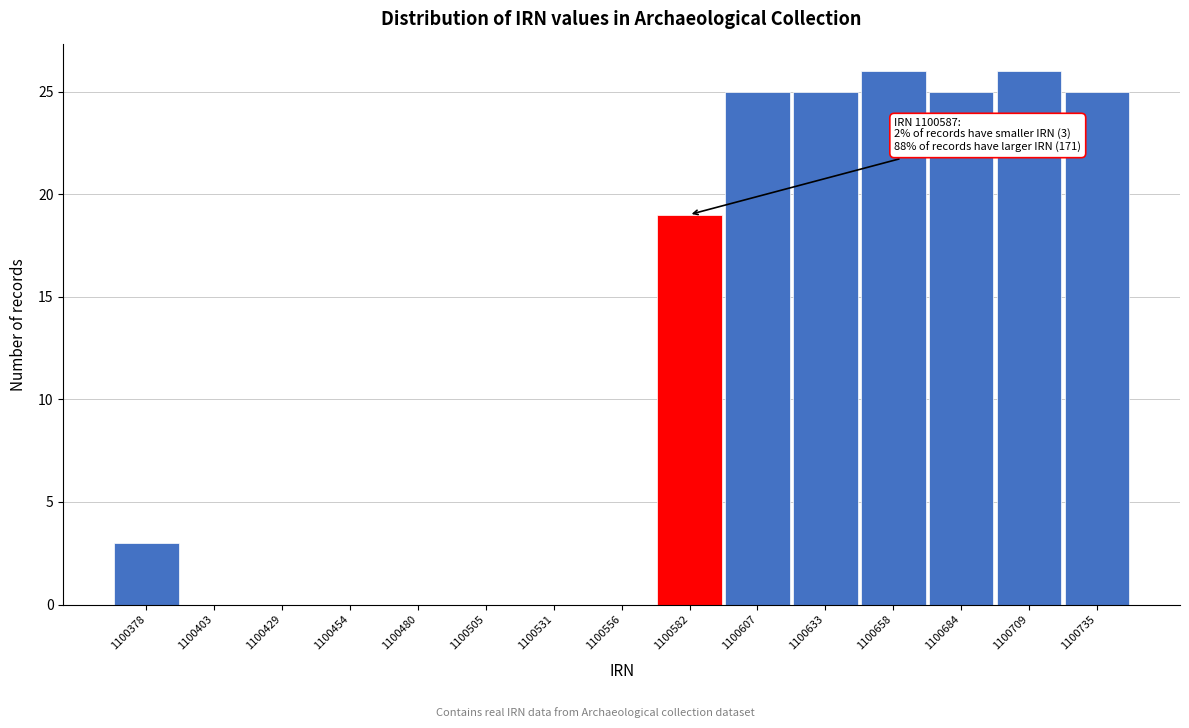

Reading right to left, what are all the values shown in this chart?

1100735=25	1100709=26	1100684=25	1100658=26	1100633=25	1100607=25	1100582=19	1100556=0	1100531=0	1100505=0	1100480=0	1100454=0	1100429=0	1100403=0	1100378=3